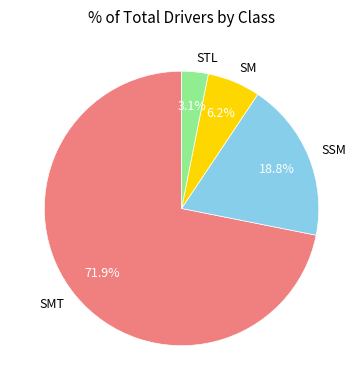

Between STL and SMT, which is larger?

SMT